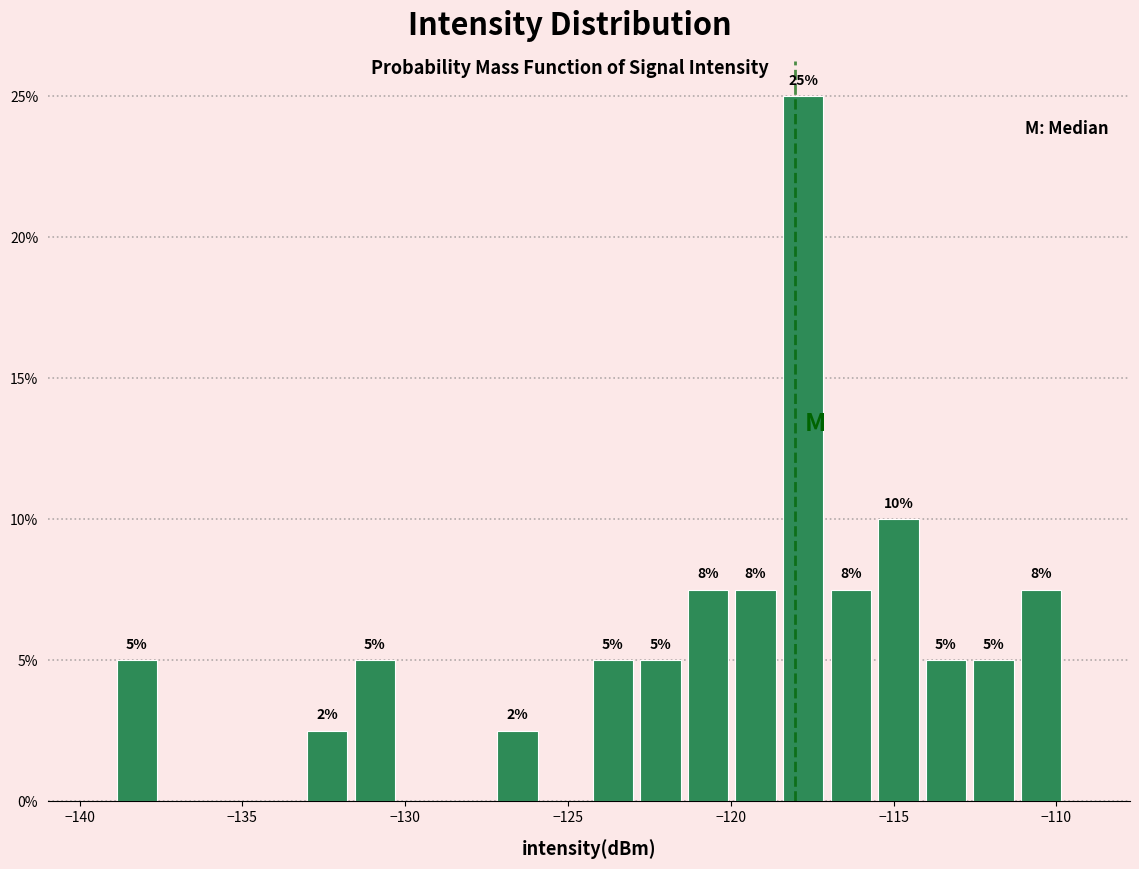

Read against the x-axis, roughly where is the centre of the tallest bar?

-118.0